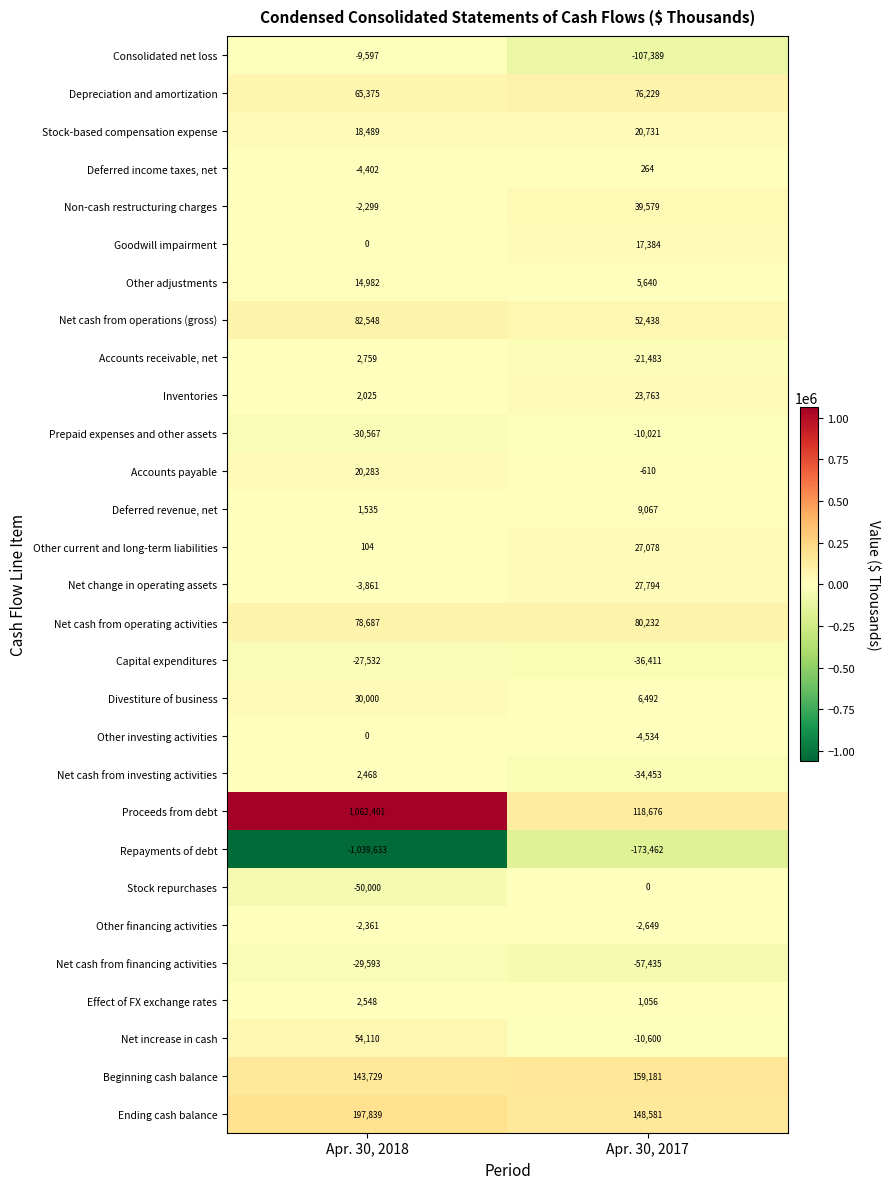

What is the difference between the Deferred income taxes, net values at Apr. 30, 2017 and Apr. 30, 2018?

4666